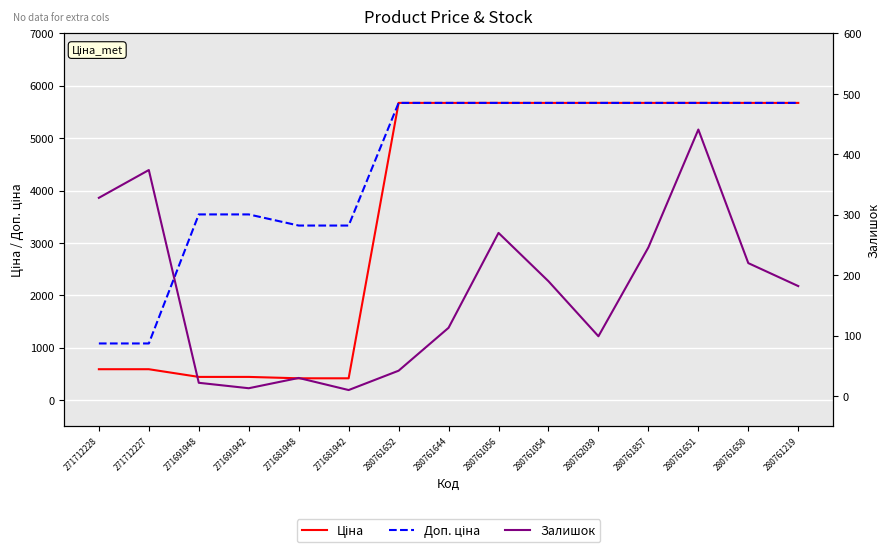

How many lines are shown in the chart?

3